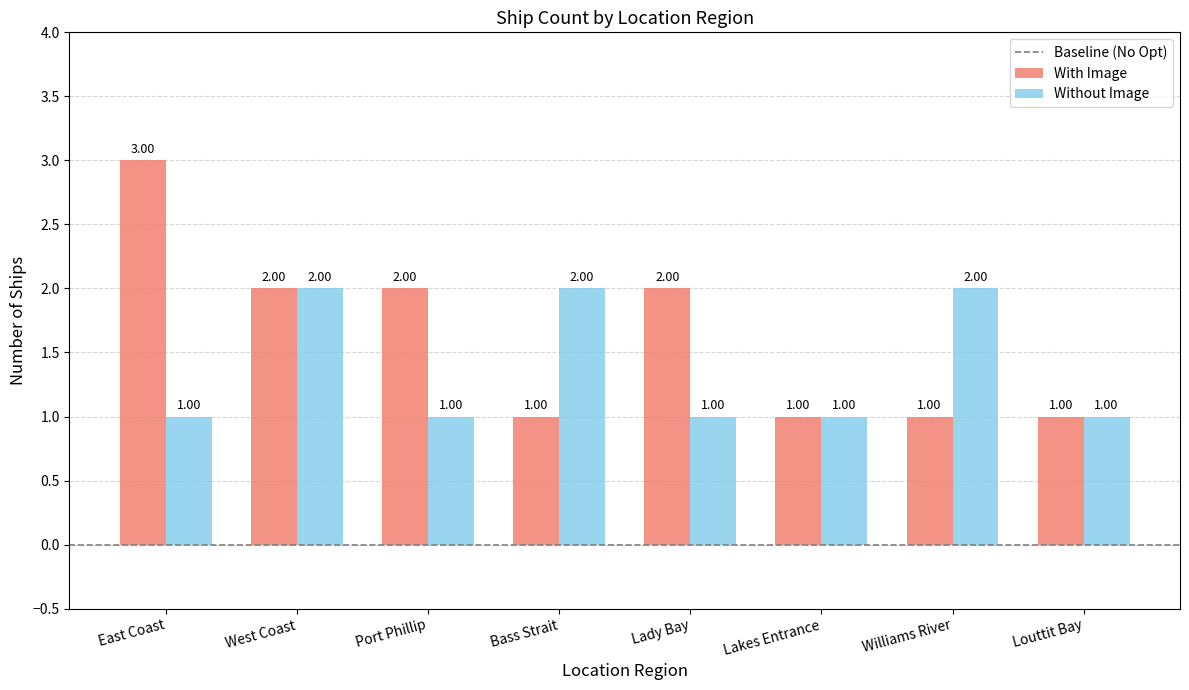

What is the maximum value for With Image?

3